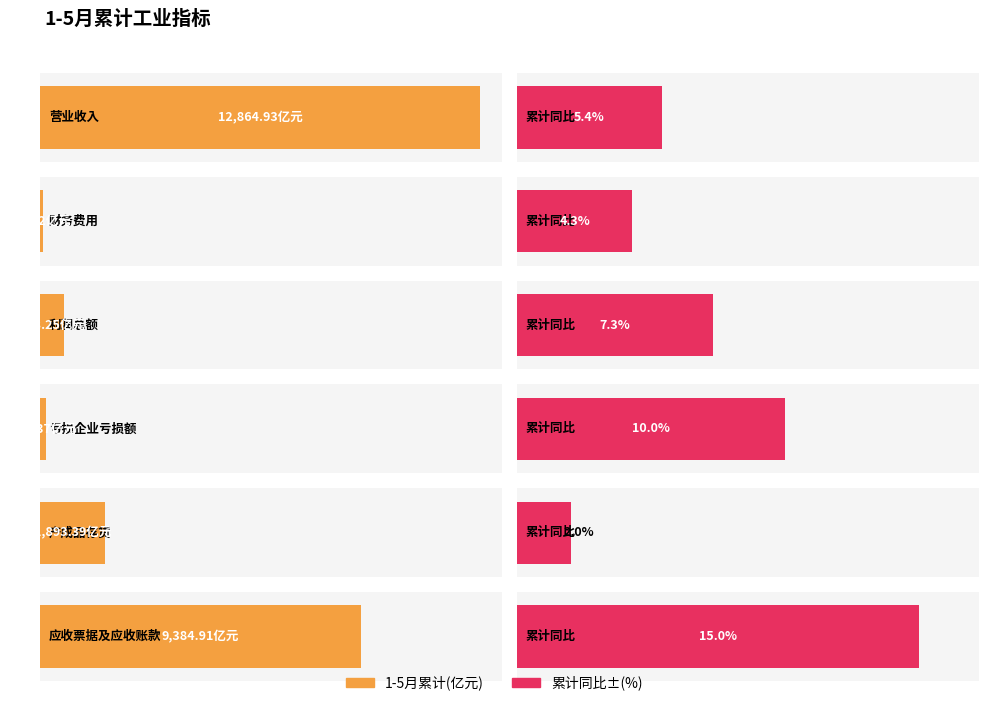

How many categories are shown in the chart?

6